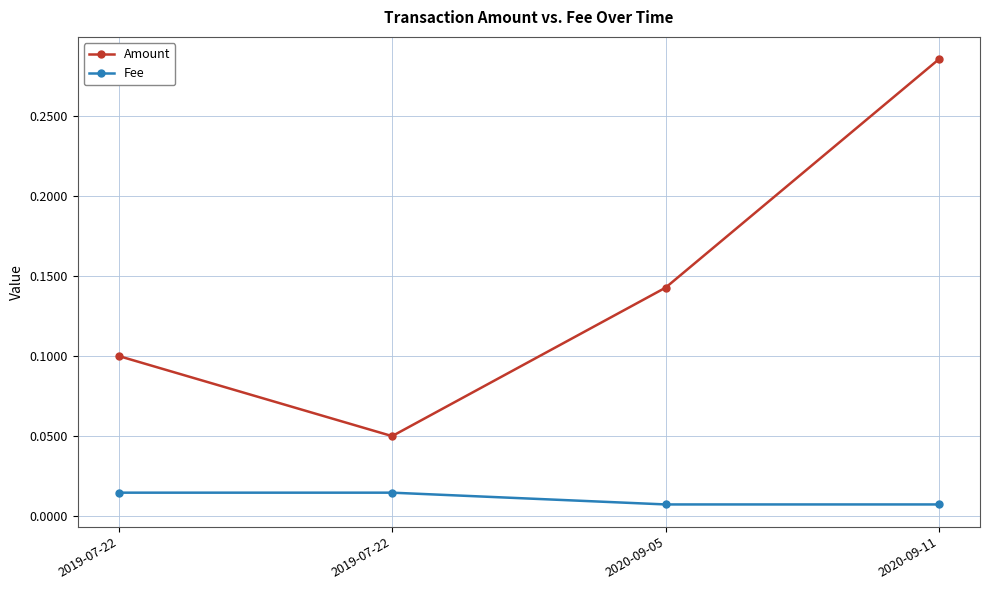

What are all the series names shown in the legend?

Amount, Fee